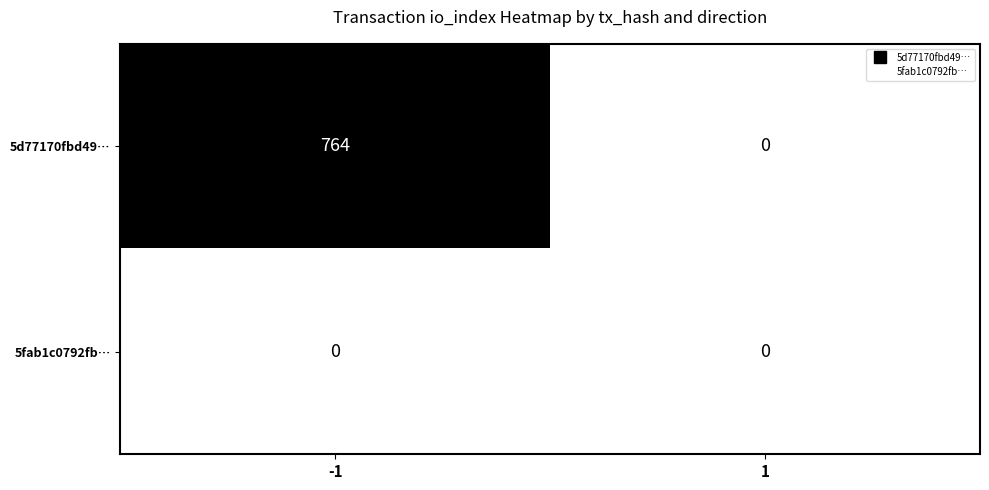

Which series has the largest range (max minus min)?

5d77170fbd49…